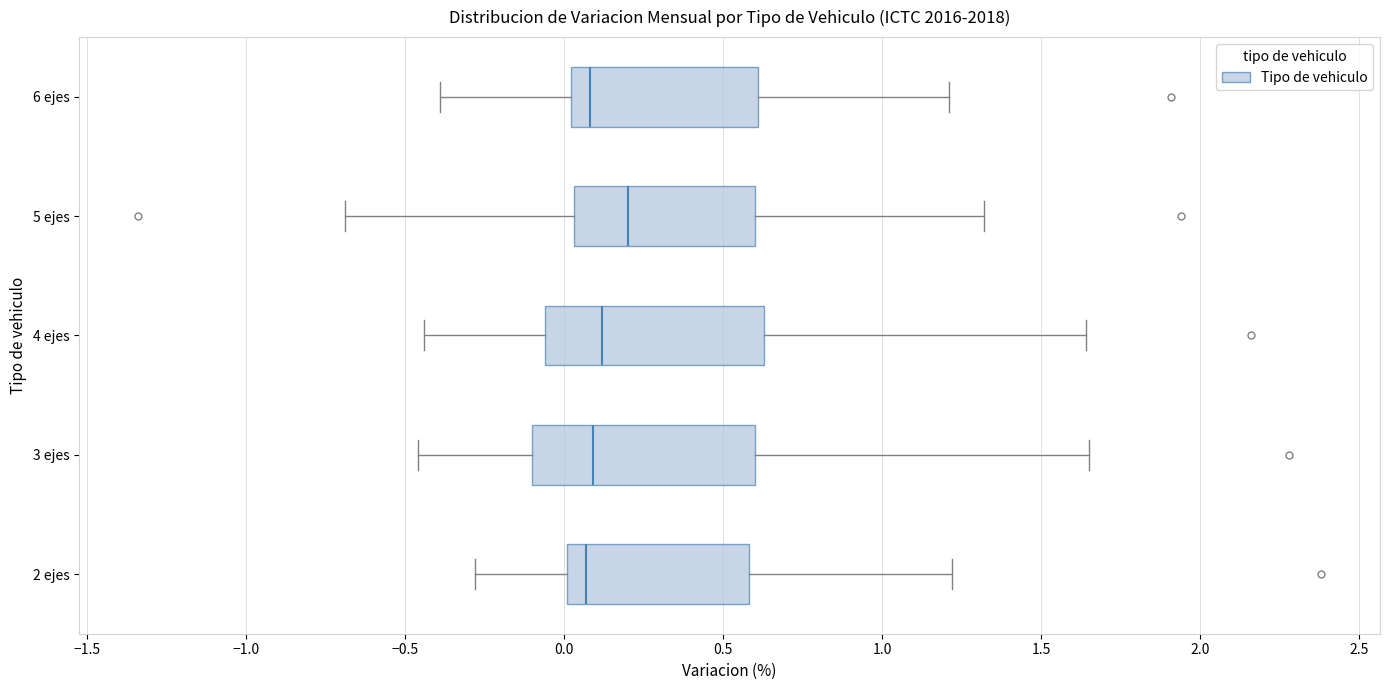

Reading bottom to top, transcribe this box plot: for each box, give where its median line is, the range the box spans, and where its two whiskers end, as read against the x-axis. The values are not printed on the chart, so give them approximately, as read against the axis.

2 ejes: median 0.05, box 0.00 to 0.60, whiskers -0.30 to 1.20
3 ejes: median 0.10, box -0.10 to 0.60, whiskers -0.45 to 1.65
4 ejes: median 0.10, box -0.05 to 0.65, whiskers -0.45 to 1.65
5 ejes: median 0.20, box 0.05 to 0.60, whiskers -0.70 to 1.30
6 ejes: median 0.10, box 0.00 to 0.60, whiskers -0.40 to 1.20